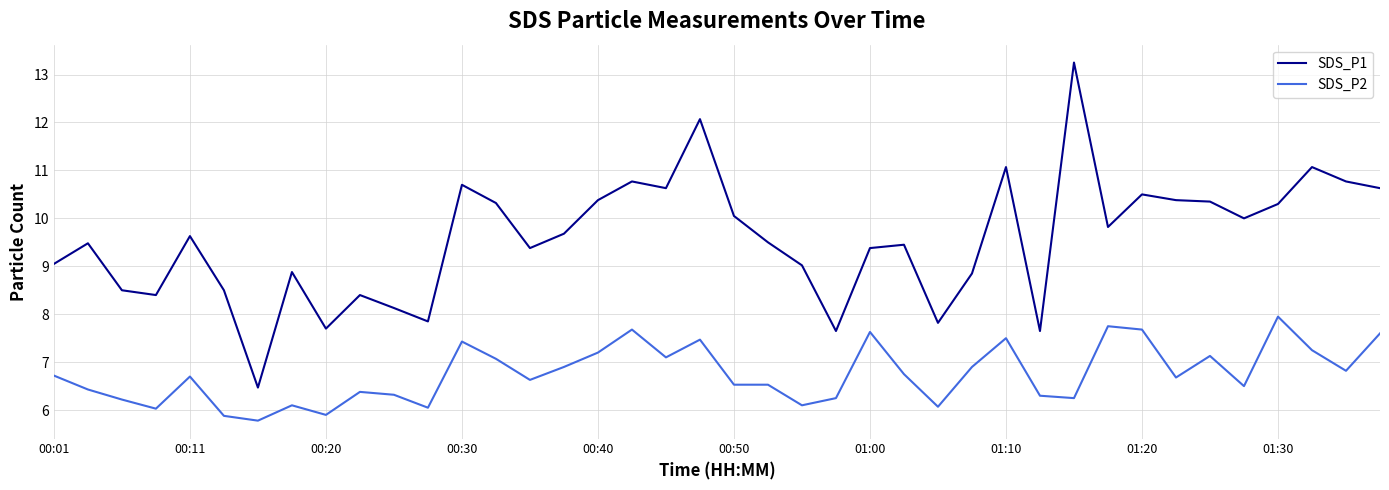

True or false: SDS_P2 and SDS_P1 intersect in this chart.

False